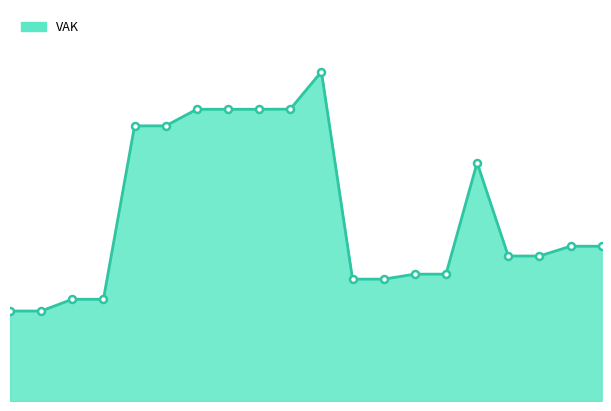

Does the chart have visible grid lines?

No